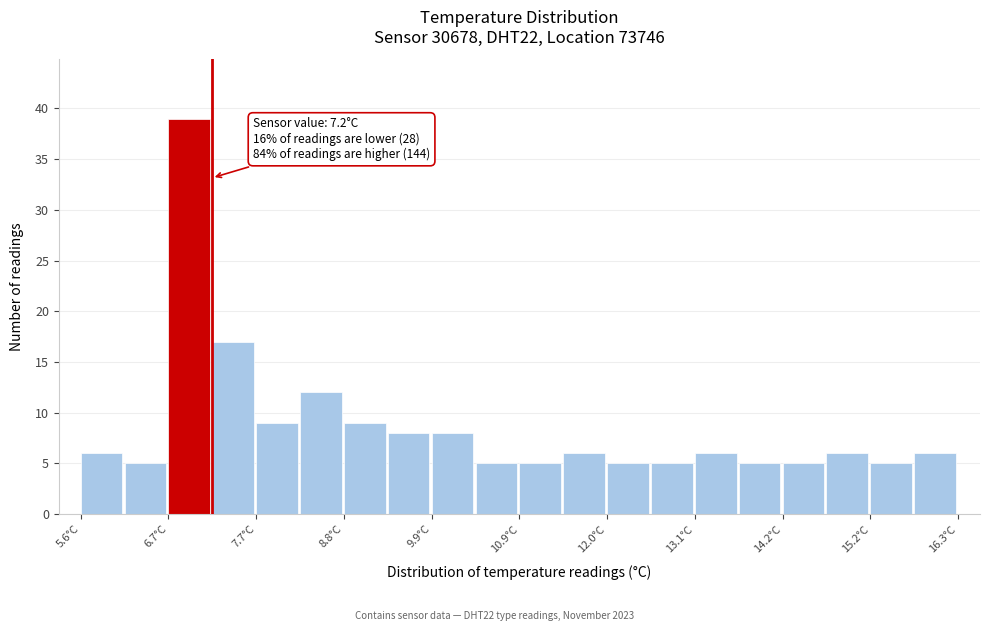

Around what value on the x-axis is the tallest bar? Give the approximate position of its centre, as read against the axis.

7.0